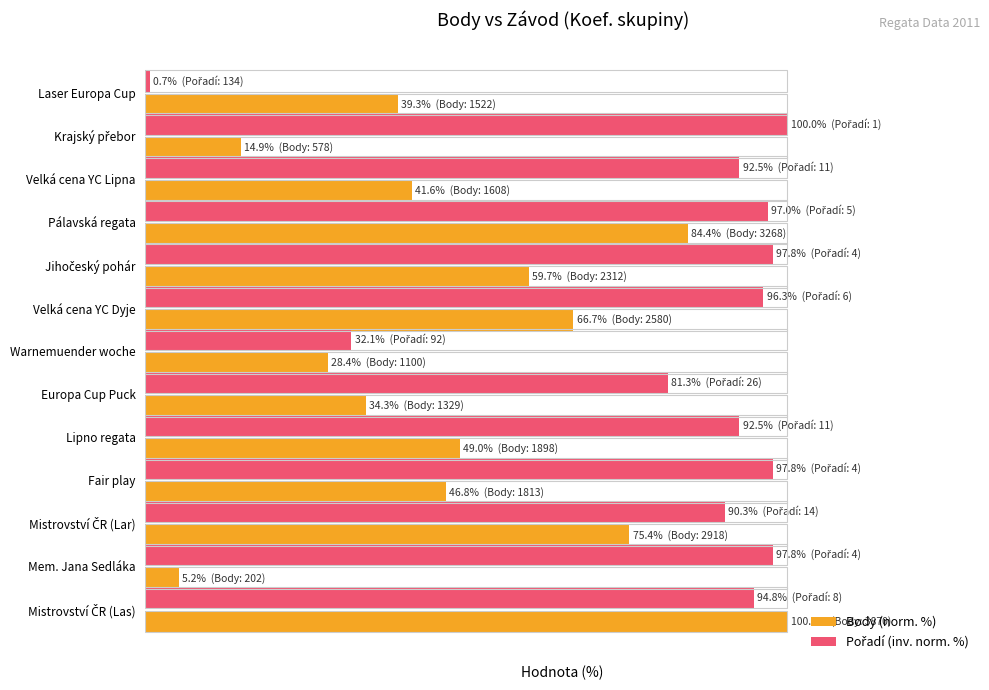

Where does the Body (norm. %) series first go above 46?

Pálavská regata